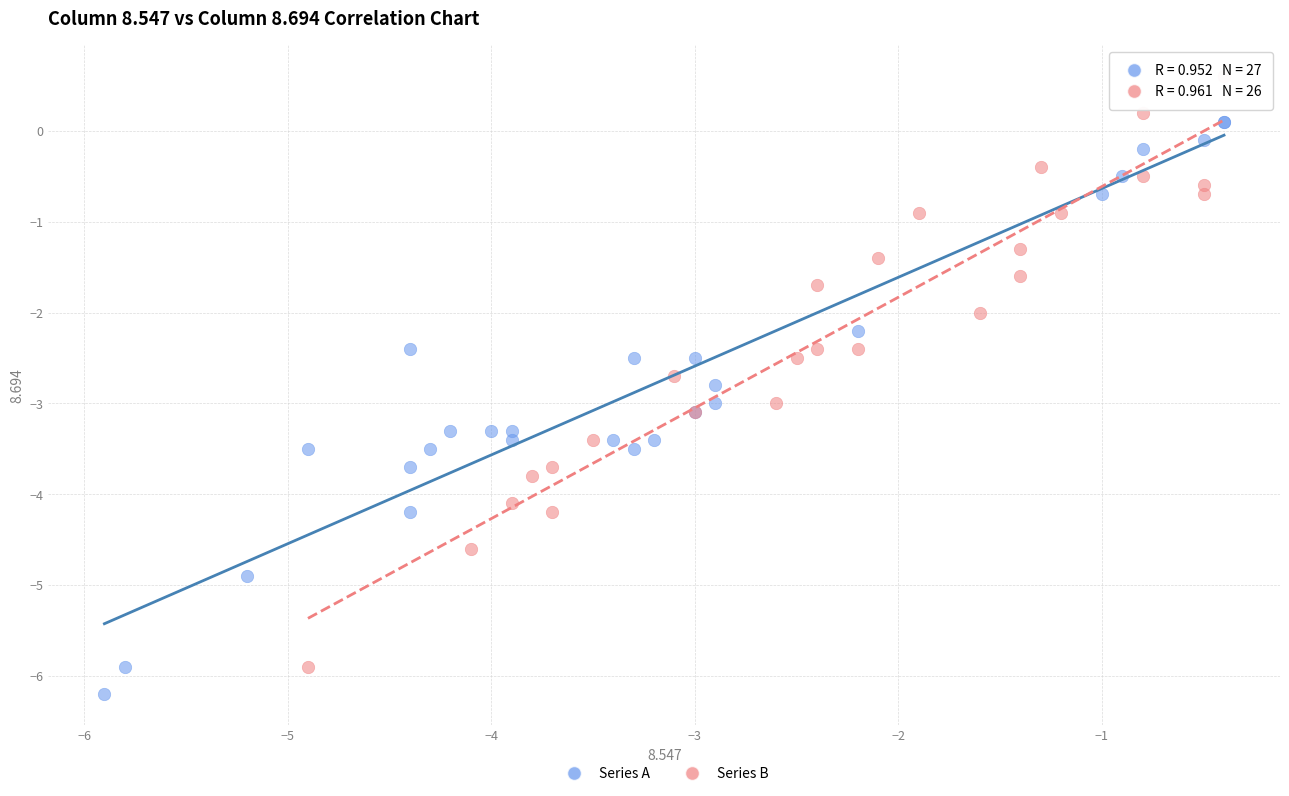

Which series contains the lowest Y value?

Series A